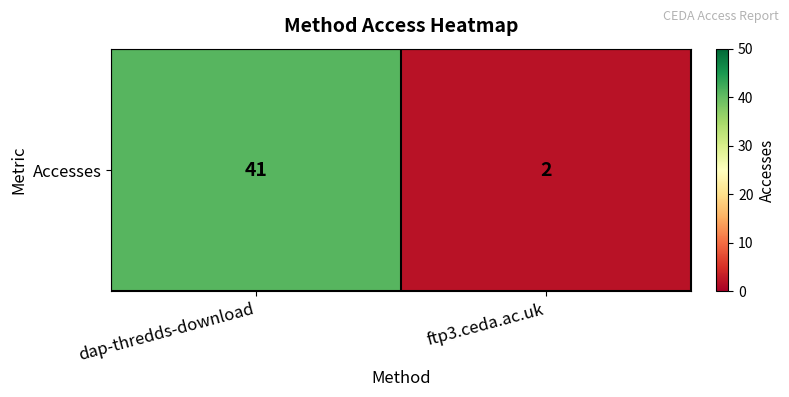

List the labels in order of value, largest first.

dap-thredds-download, ftp3.ceda.ac.uk